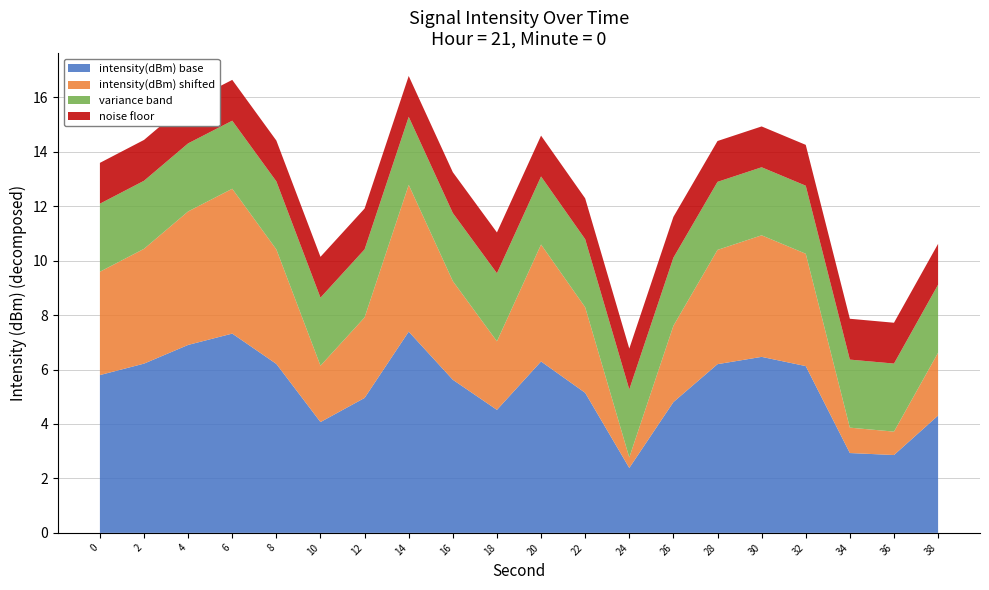

Which category has the lowest value in the intensity(dBm) base series?

24